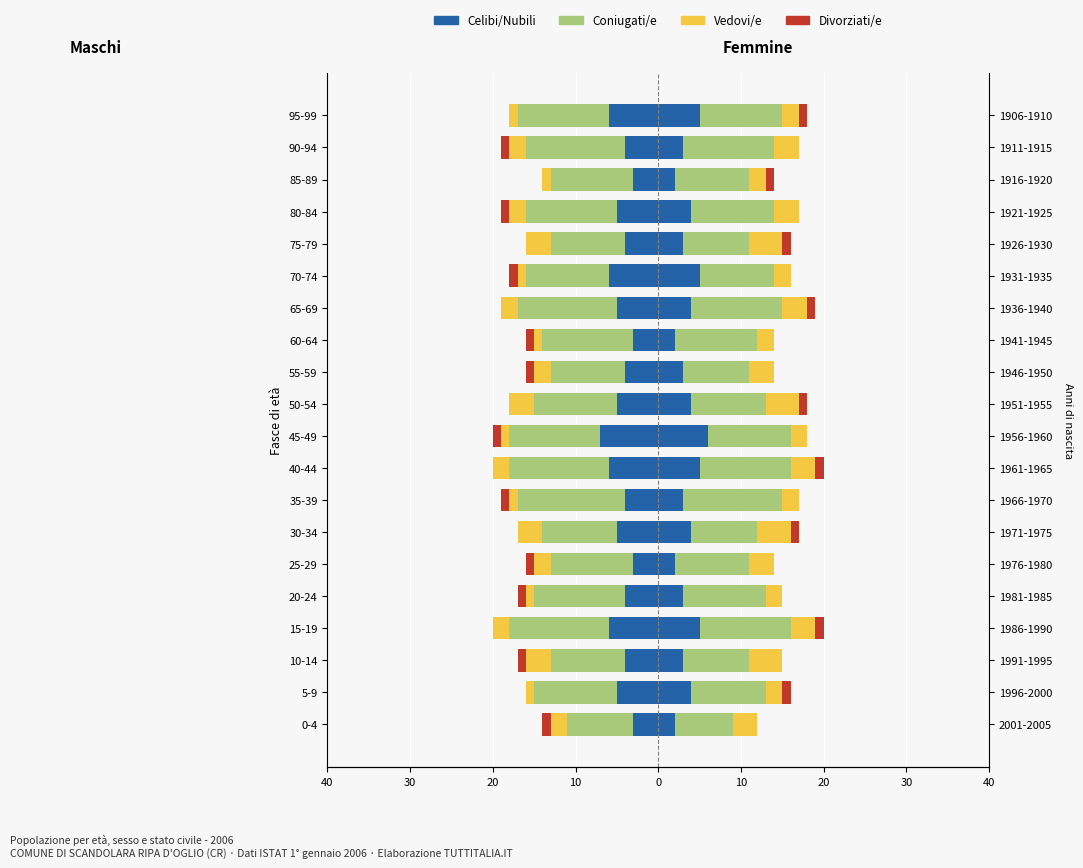

Is the value of Vedovi/e at 45-49 greater than the value of Celibi/Nubili at 45-49?

Yes